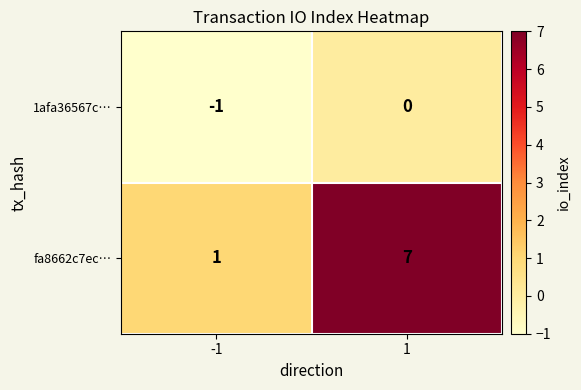

Reading right to left, extract all data points from this chart.

1afa36567c…: 1=0	-1=-1
fa8662c7ec…: 1=7	-1=1